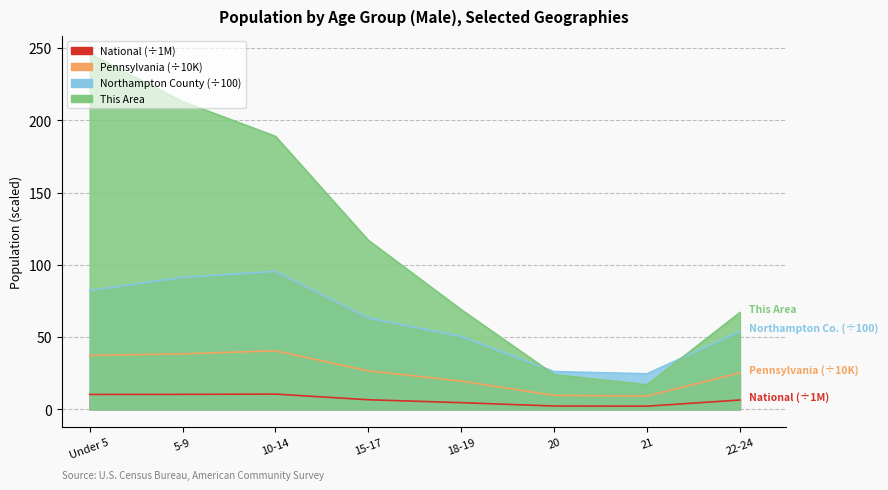

How many times do Northampton County and This Area cross each other?

2